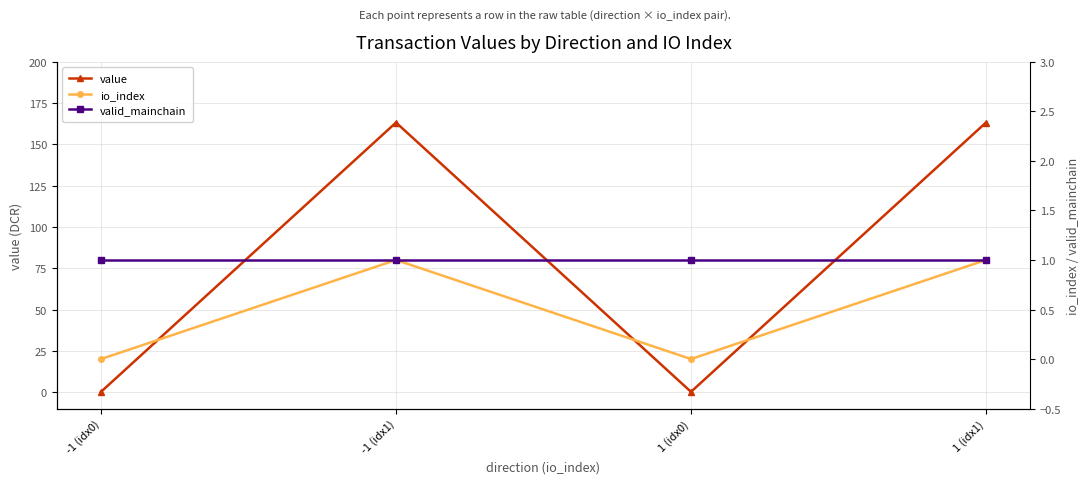

What is the difference between the maximum and minimum values in the value series?

163.1